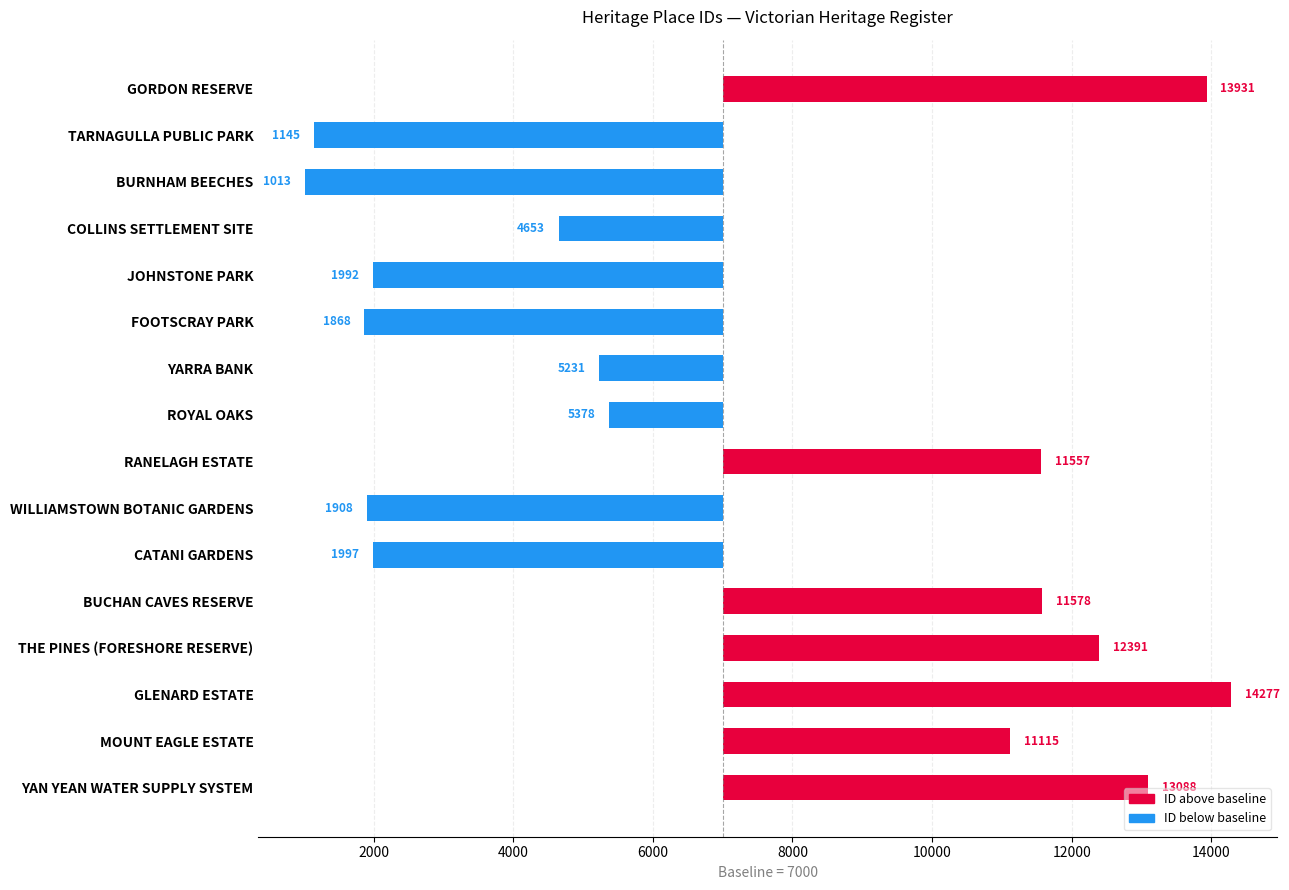

How many values are above zero?

7